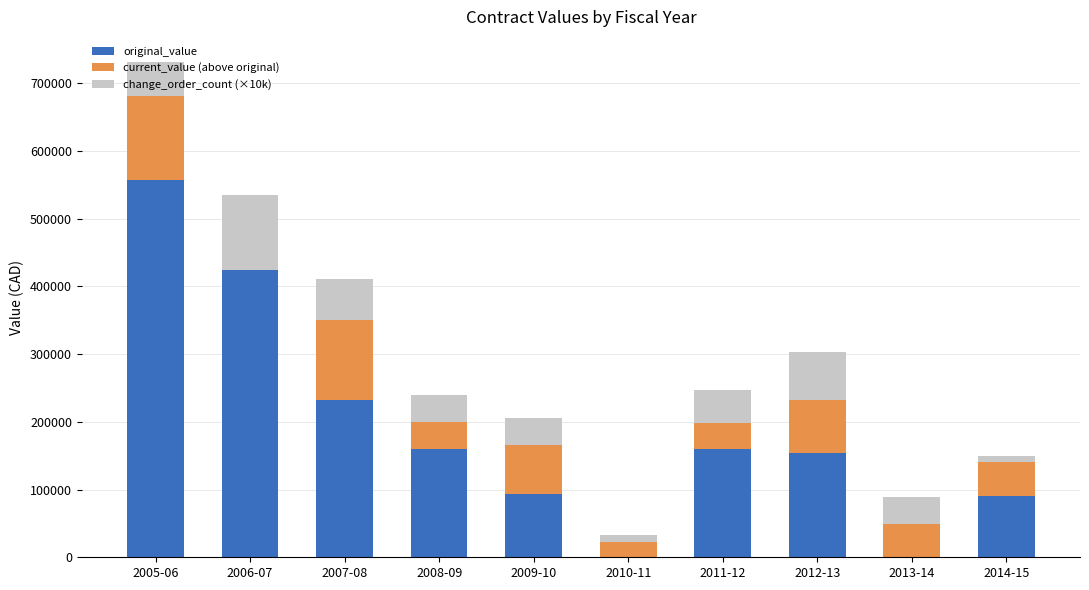

What is the difference between the original_value values at 2011-12 and 2012-13?

6100.0